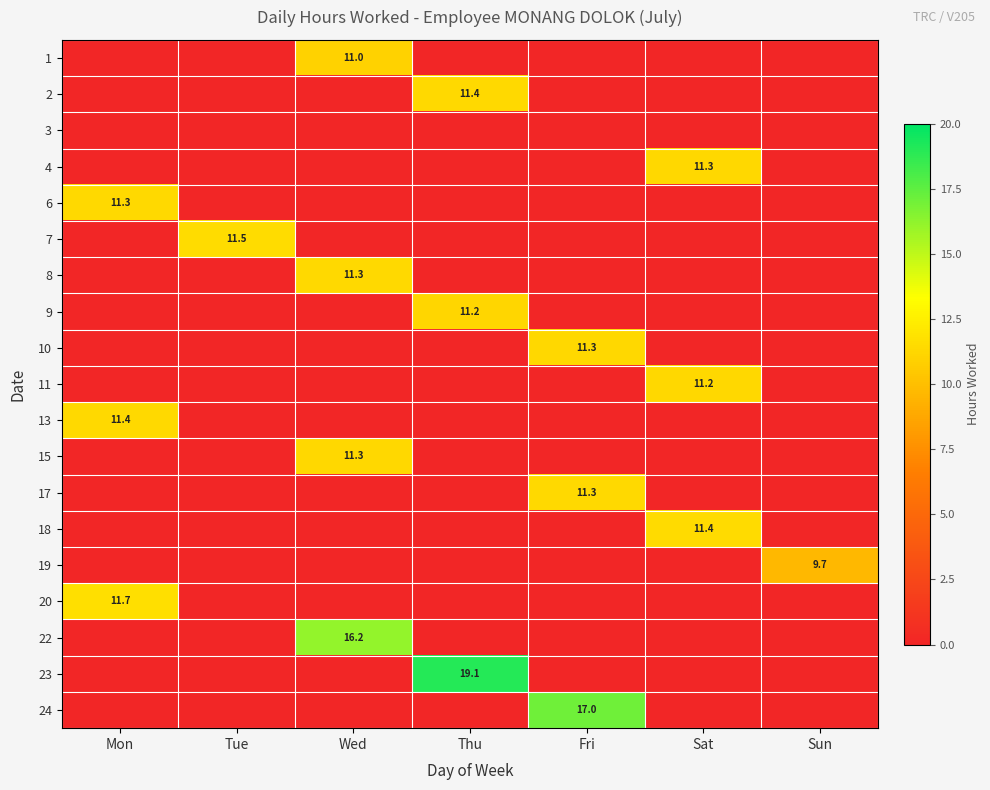

True or false: 24 has a value of 11.4 at Fri.

False